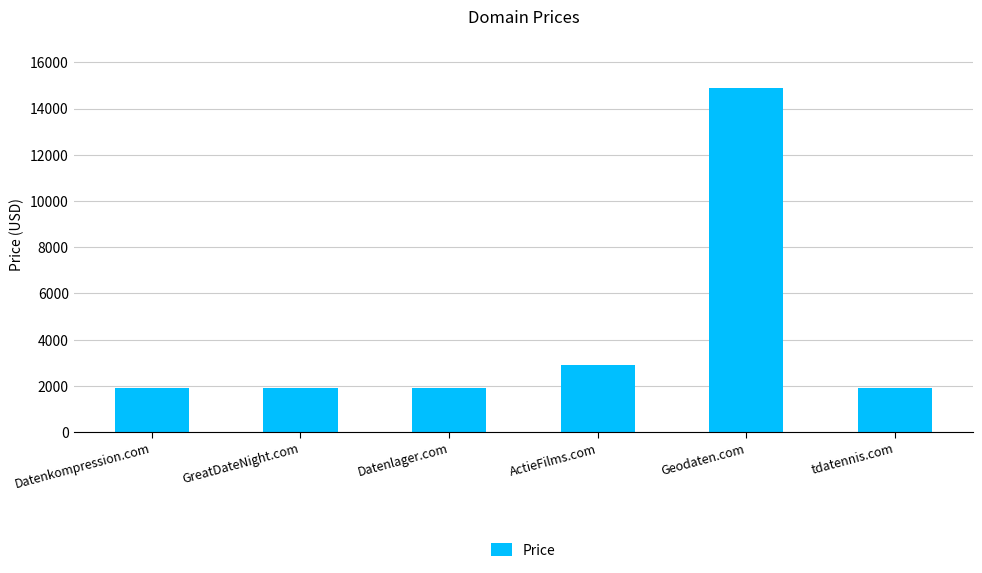

Reading left to right, list all the values displayed in this chart.

Datenkompression.com=1888	GreatDateNight.com=1888	Datenlager.com=1888	ActieFilms.com=2888	Geodaten.com=14888	tdatennis.com=1888